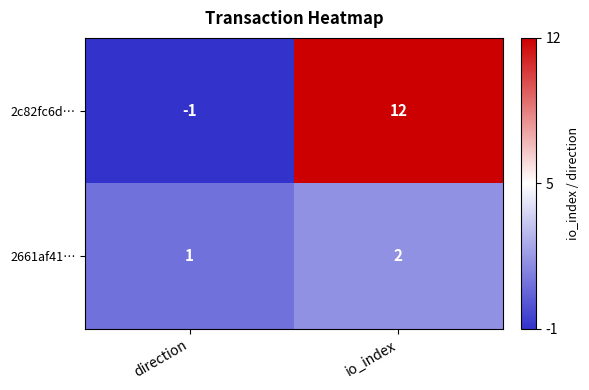

At which category does the chart reach its minimum across all series?

direction